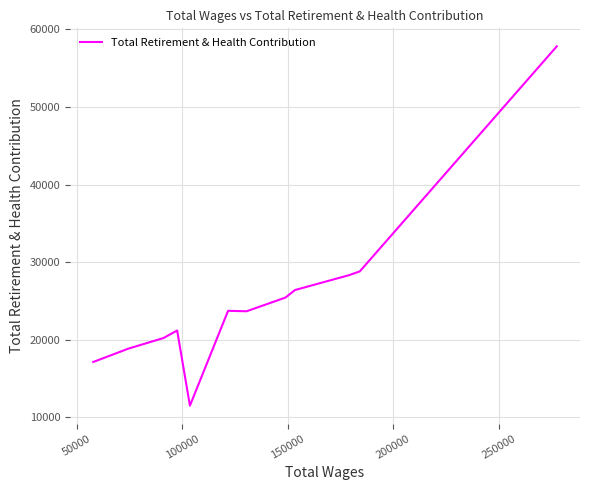

What is the greatest value displayed?

57810